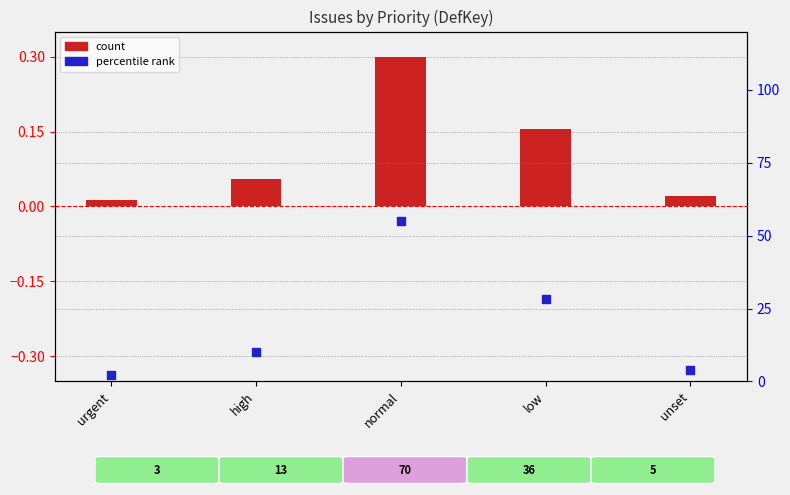

Which series has the largest Y range (max minus min)?

percentile rank